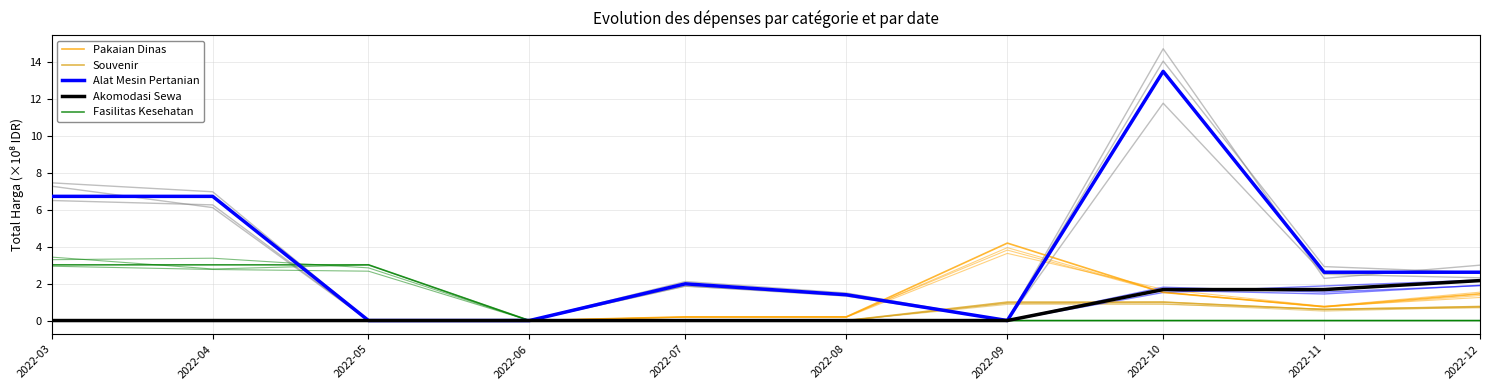

At which category is the sum across all series the highest?

2022-10